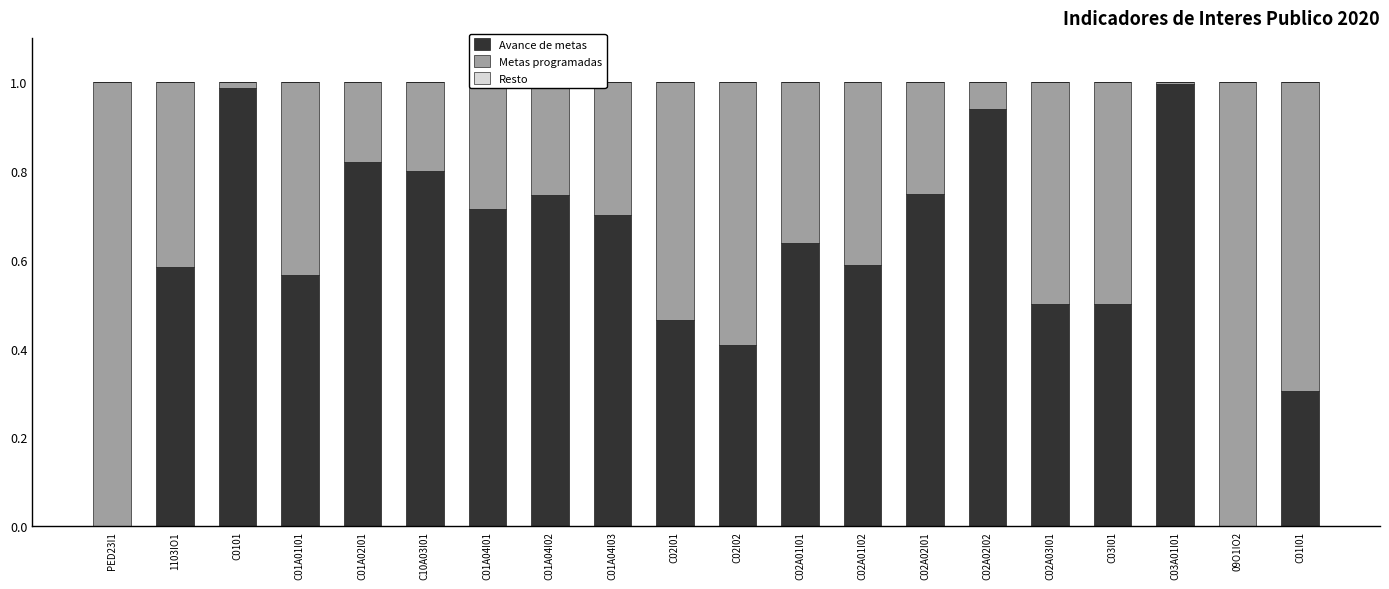

Is it true that Avance de metas equals 0.6 at 1103IO1?

True